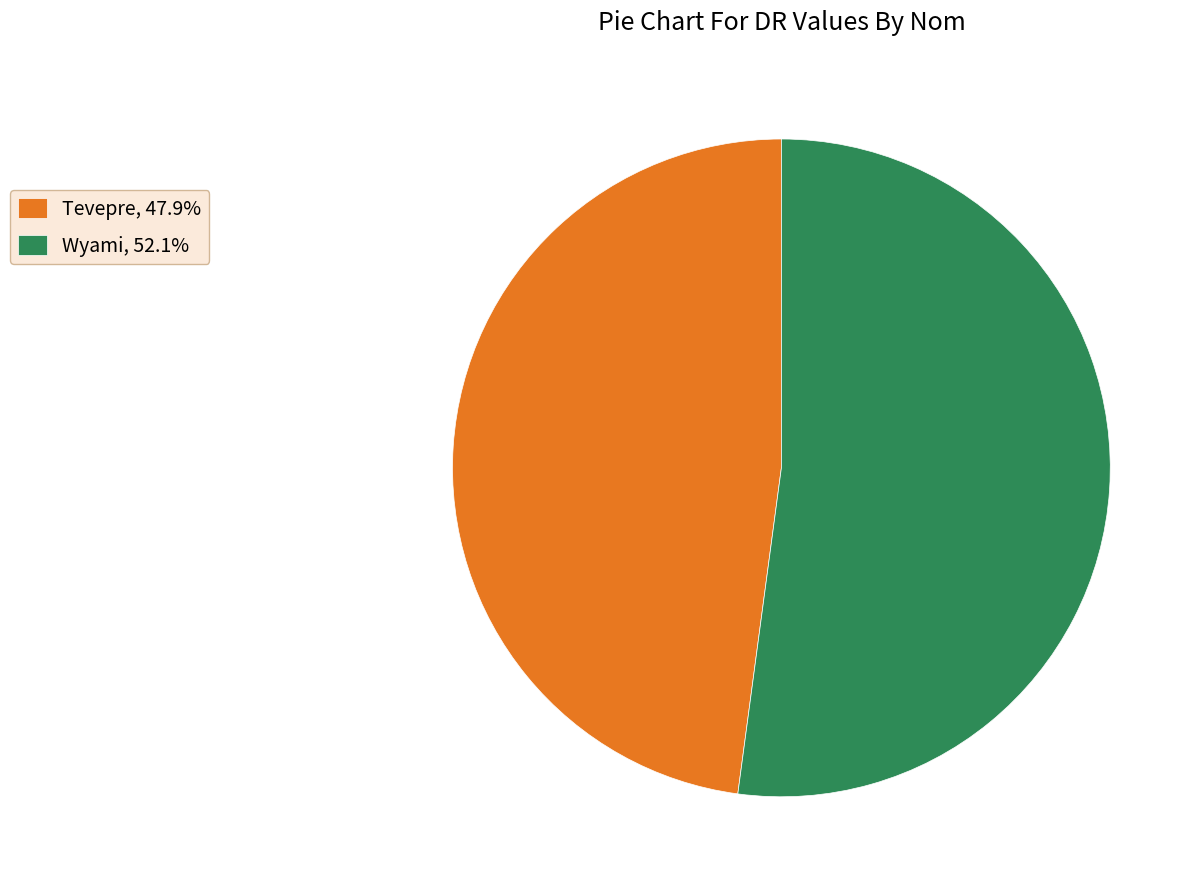

Is the sum of Wyami, 52.1% and Tevepre, 47.9% greater than half?

Yes